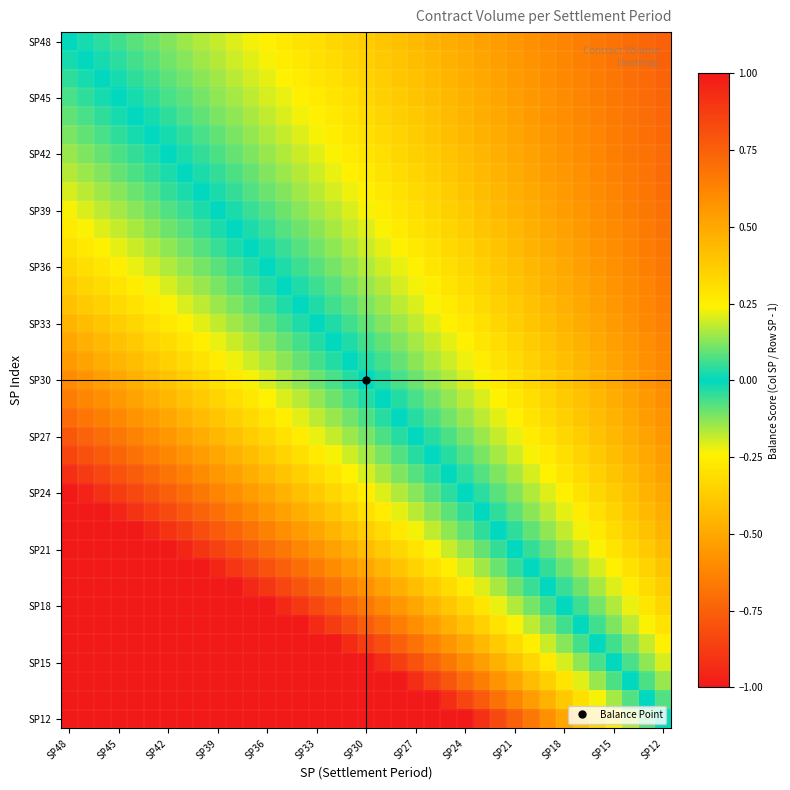

At how many categories does at least one series exceed 1?

24